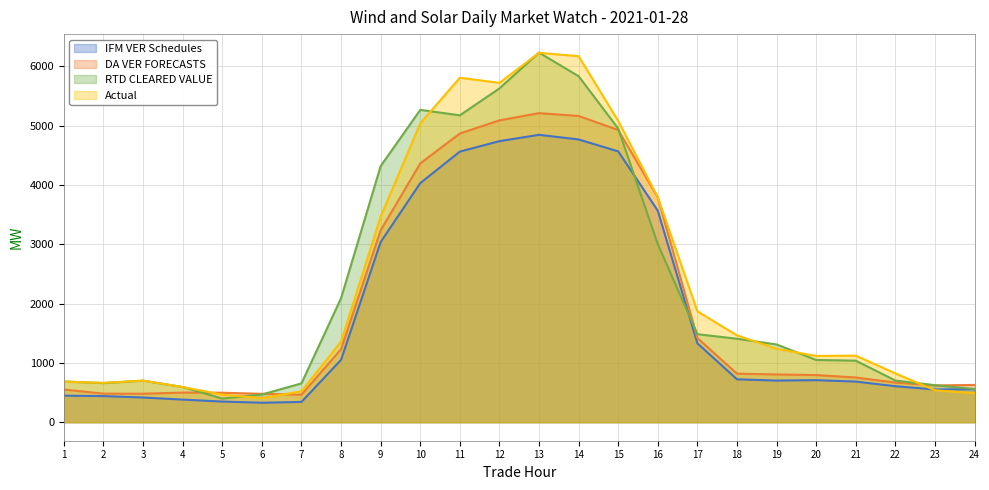

The value of Actual at 3 is 161.2. True or false?

False